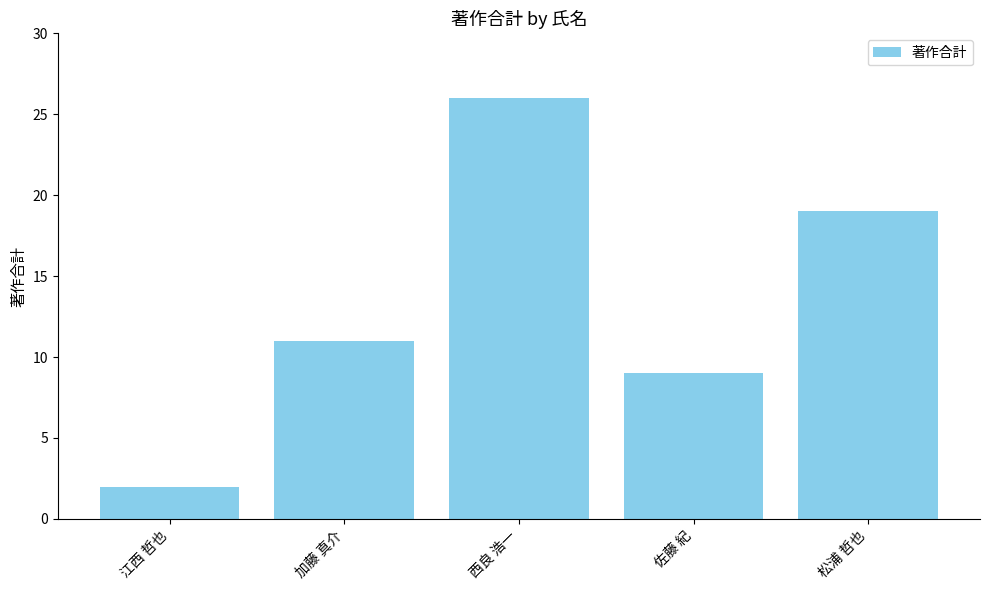

What is the change in value from 西良 浩一 to 松浦 哲也?

-7